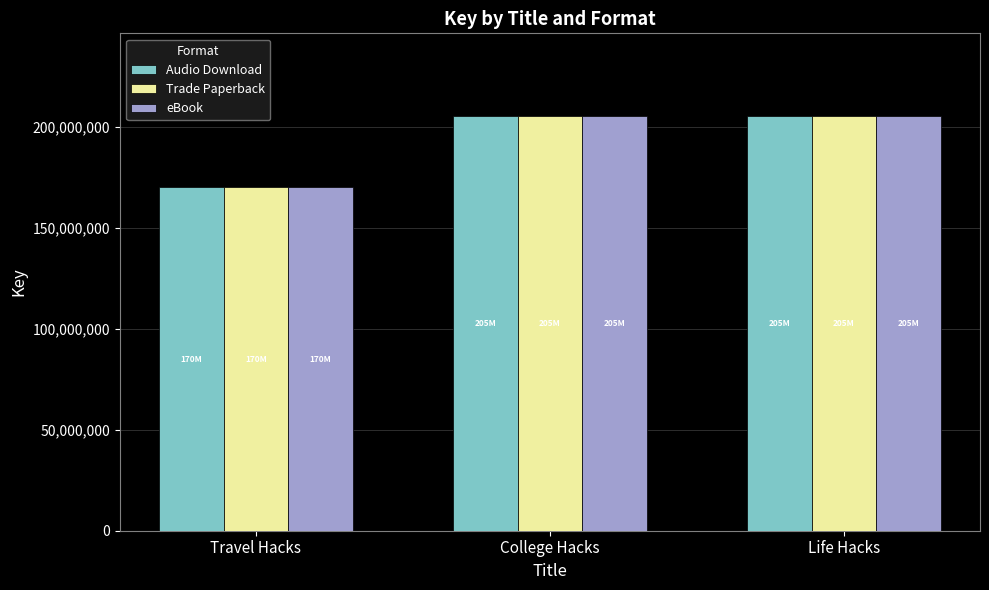

How many bars are there in total?

9